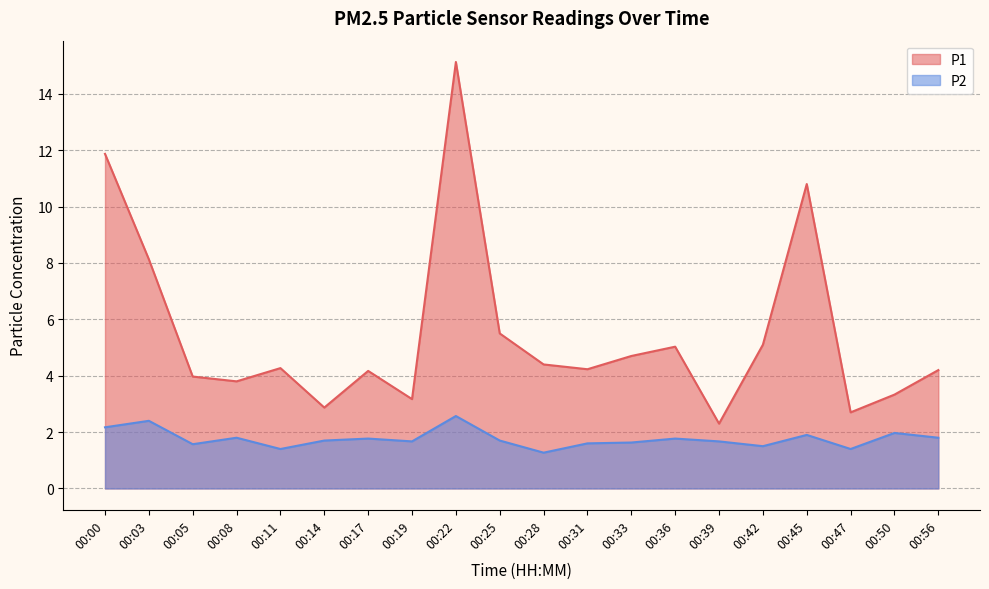

True or false: P1 and P2 cross at least once.

False